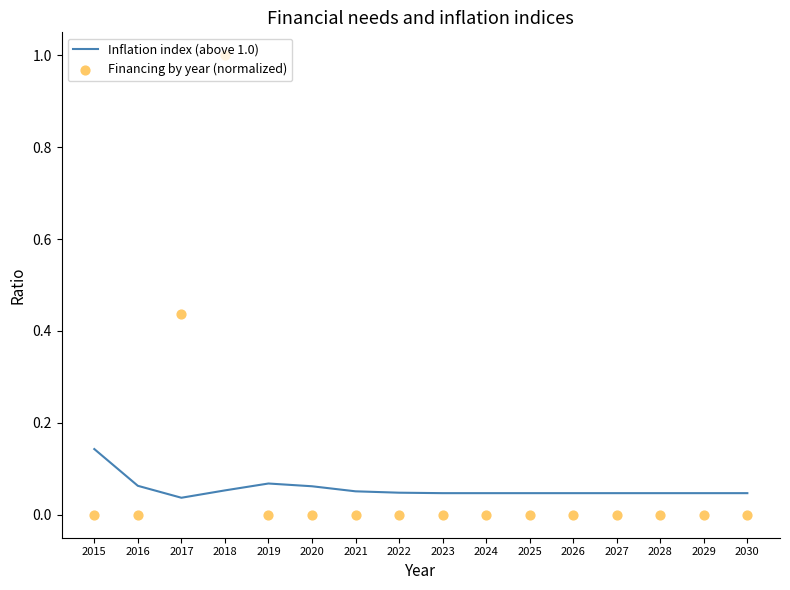

What are all the series names shown in the legend?

Inflation index (above 1.0), Financing by year (normalized)